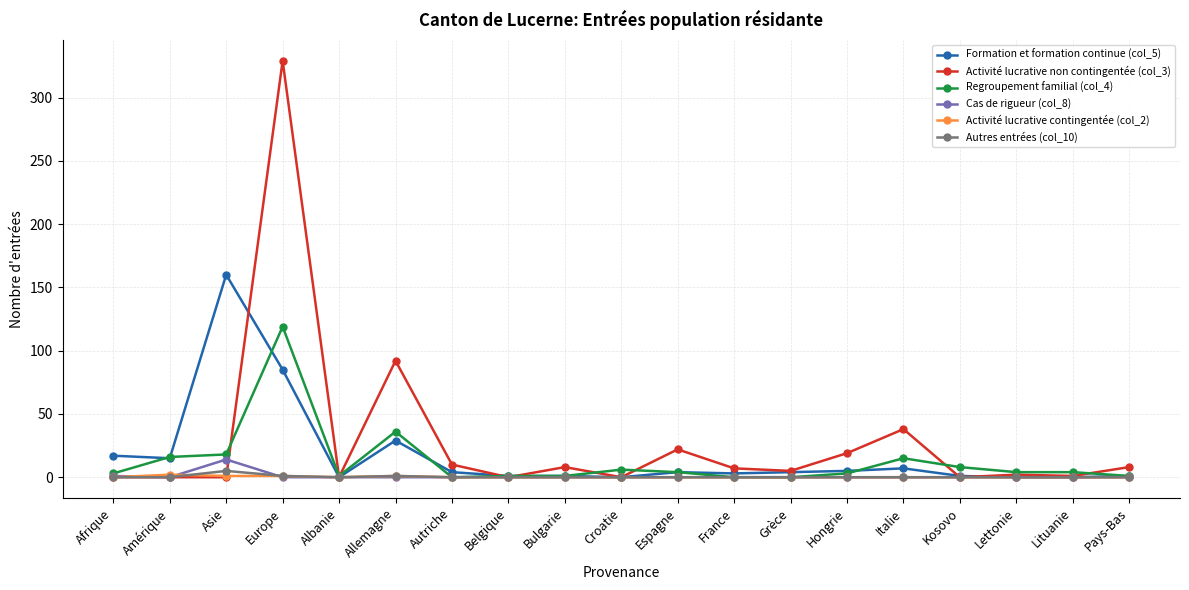

Does the chart have visible grid lines?

Yes